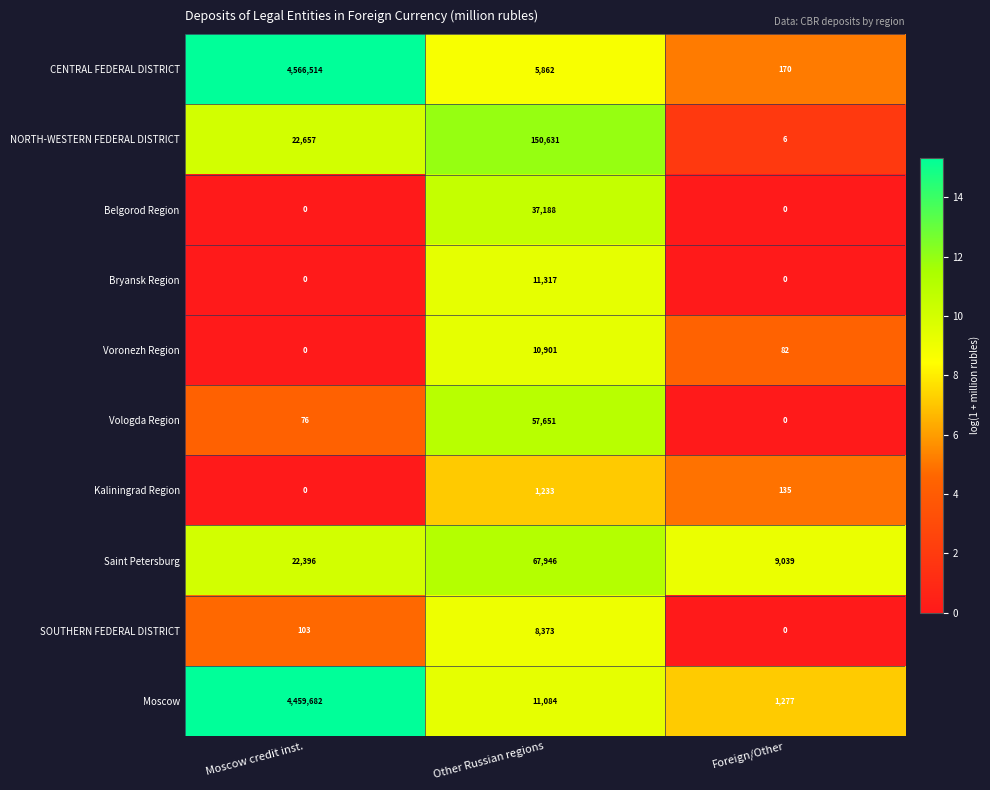

Reading left to right, what are all the values shown in this chart?

CENTRAL FEDERAL DISTRICT: 4566514	5862	170
NORTH-WESTERN FEDERAL DISTRICT: 22657	150631	6
Belgorod Region: 0	37188	0
Bryansk Region: 0	11317	0
Voronezh Region: 0	10901	82
Vologda Region: 76	57651	0
Kaliningrad Region: 0	1233	135
Saint Petersburg: 22396	67946	9039
SOUTHERN FEDERAL DISTRICT: 103	8373	0
Moscow: 4459682	11084	1277